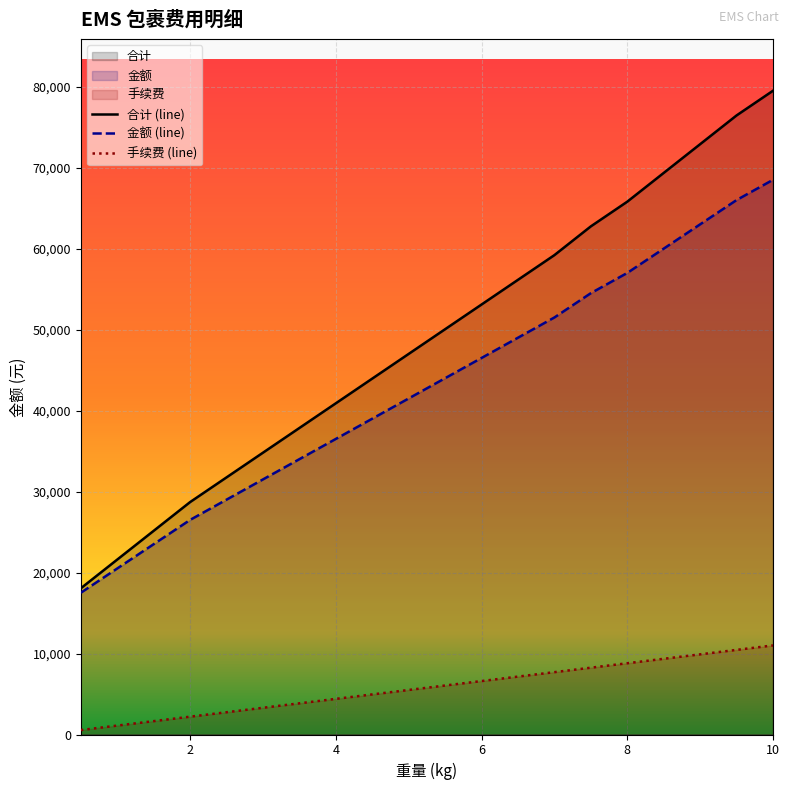

What is the difference between the 合计 values at 4.5 and 6.0?

9150